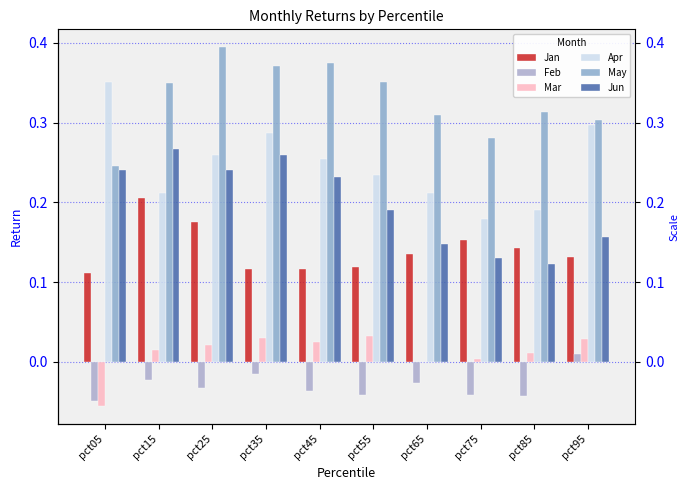

How many series are shown in this chart?

6